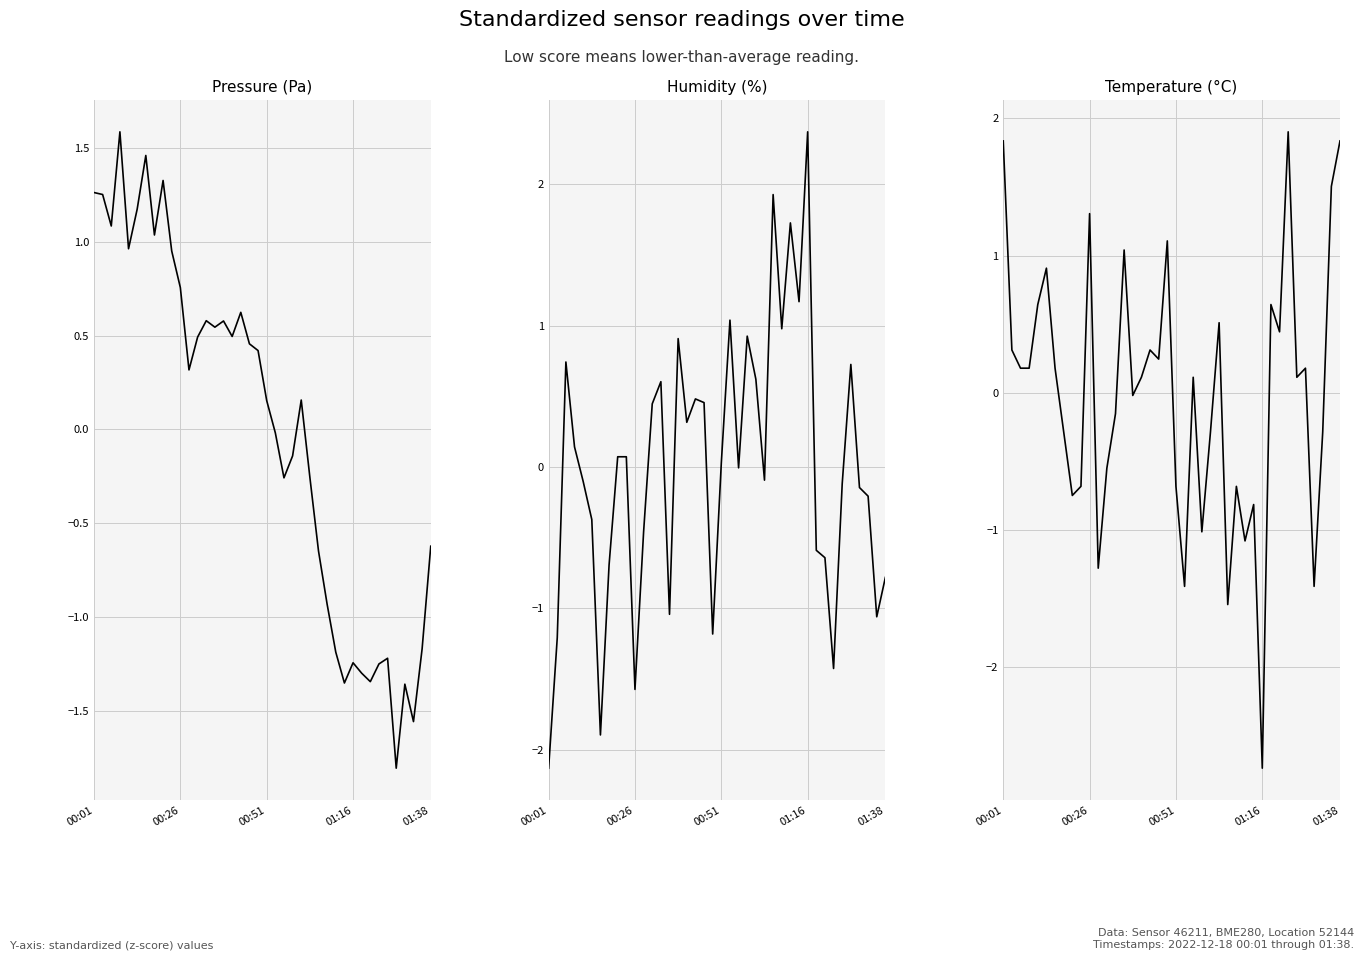

How many interior local valleys does the Pressure (Pa) series have?

11